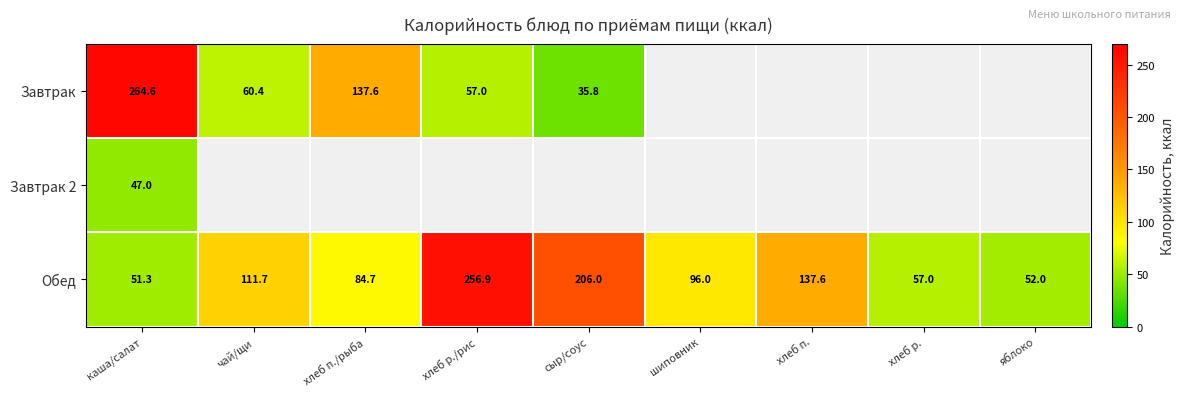

The value of Обед at каша/салат is 51.3. True or false?

True